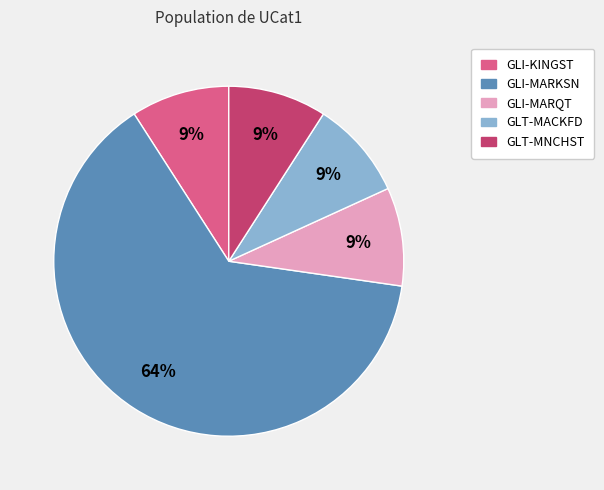

Which category has the biggest portion of the pie?

GLI-MARKSN